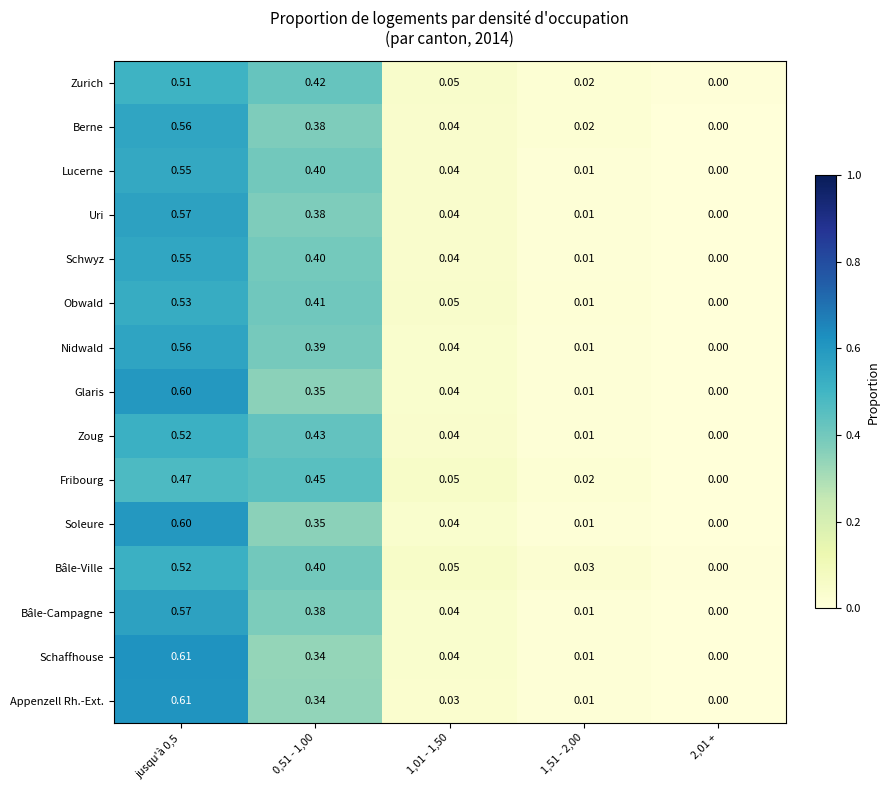

Between jusqu'à 0,5 and 1,01 - 1,50, which series saw the biggest shift?

Appenzell Rh.-Ext.